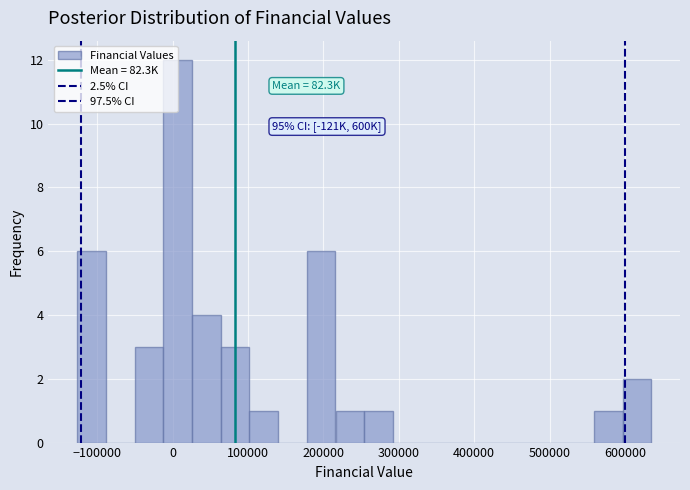

Around what value on the x-axis is the tallest bar? Give the approximate position of its centre, as read against the axis.

10000